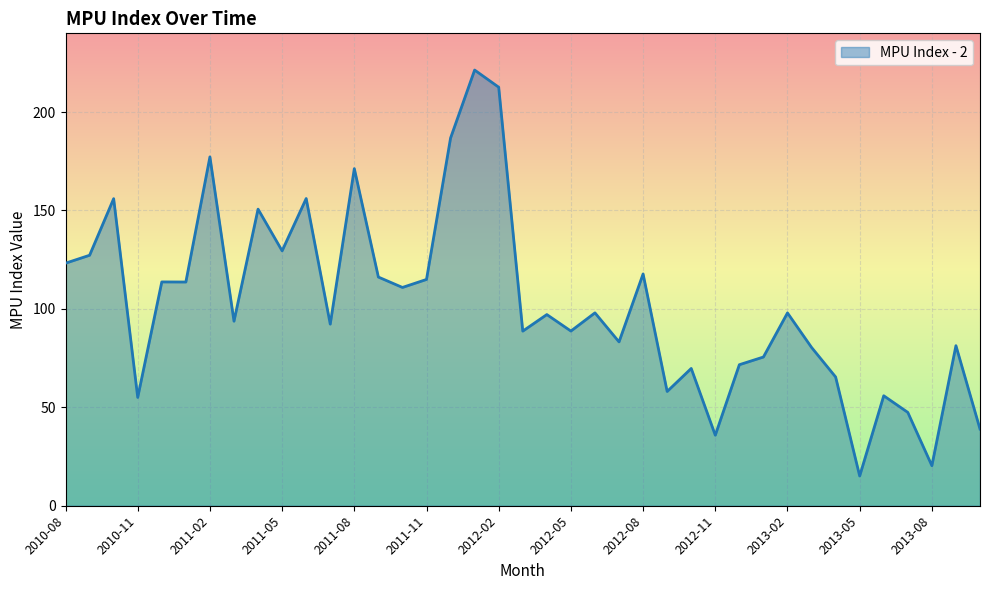

What is the difference between the maximum and minimum values?

206.2